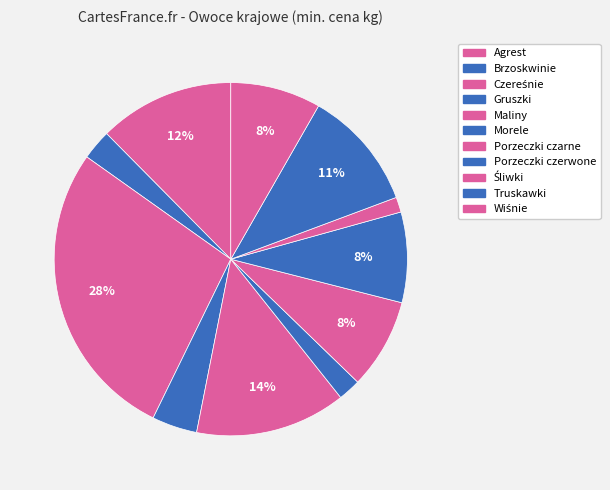

How many segments does this pie chart have?

11